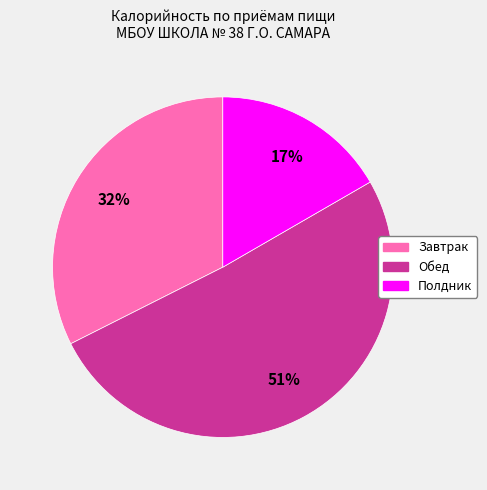

The Обед slice represents 51% of the pie. True or false?

True